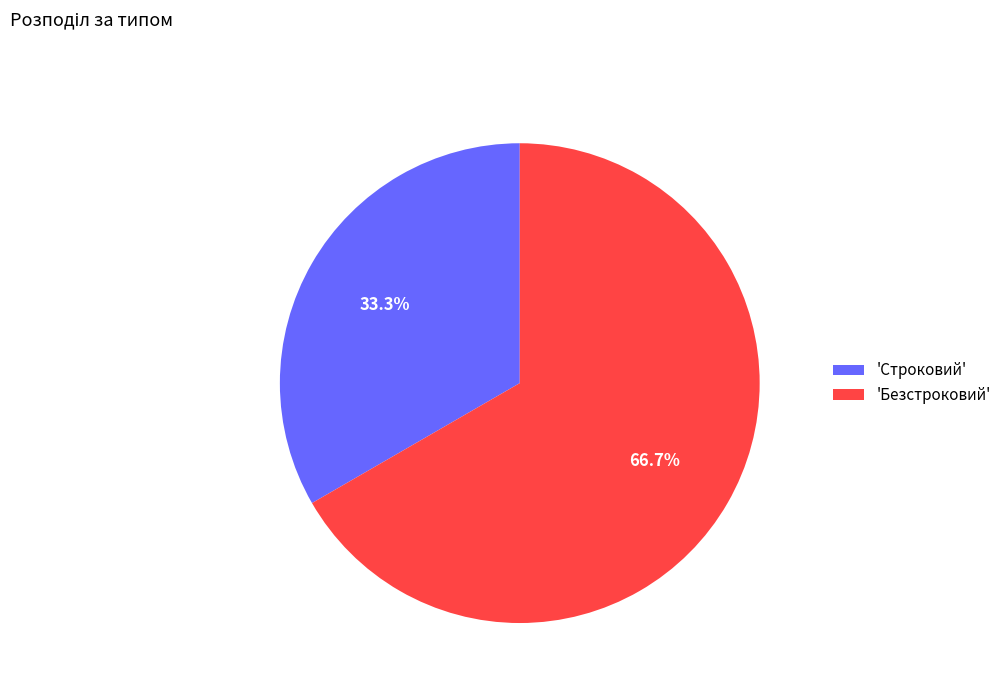

Count the number of slices in the pie.

2